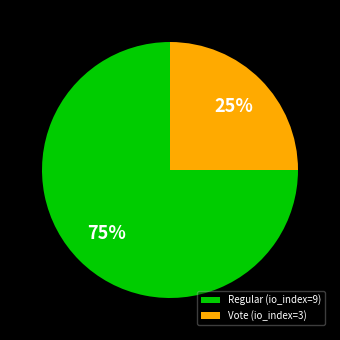

What is the largest slice in the pie chart?

Regular (io_index=9)